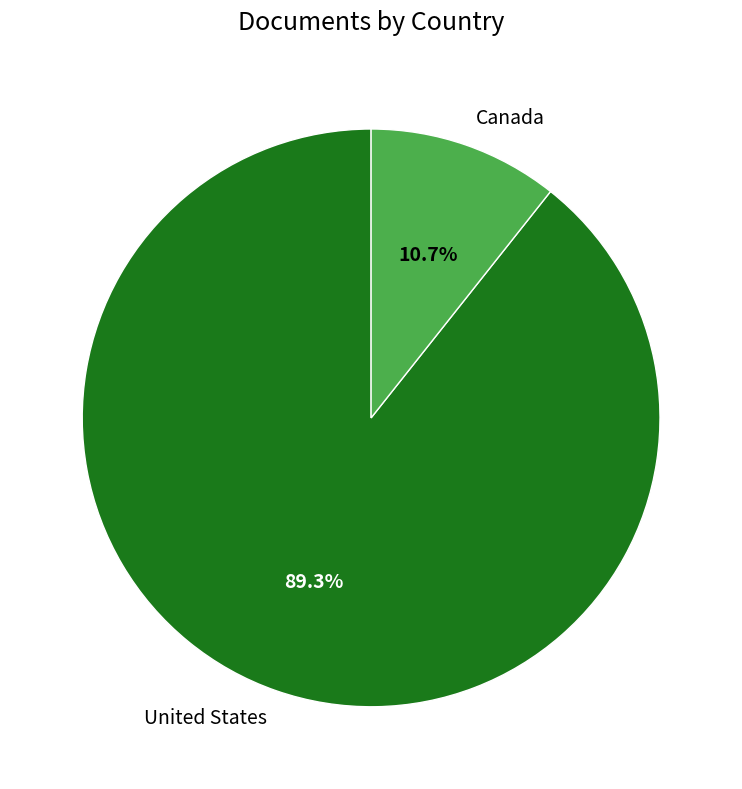

True or false: United States accounts for 89% of the total.

True